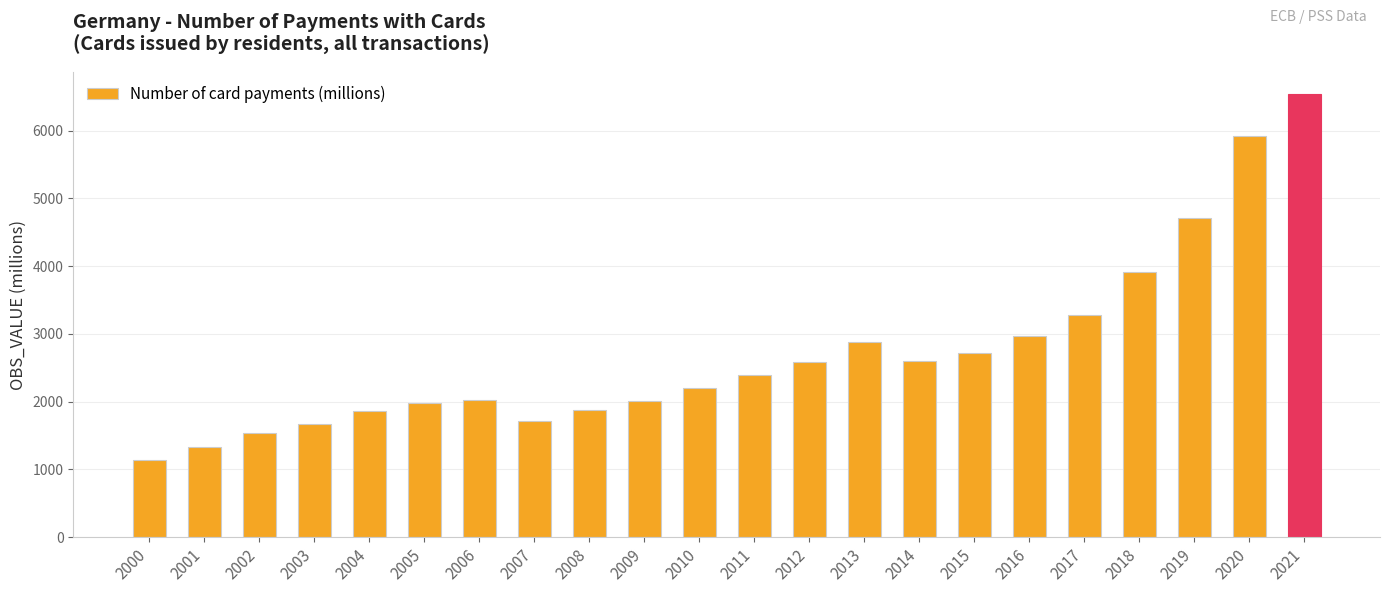

Where does the data first go above 2399?

2011